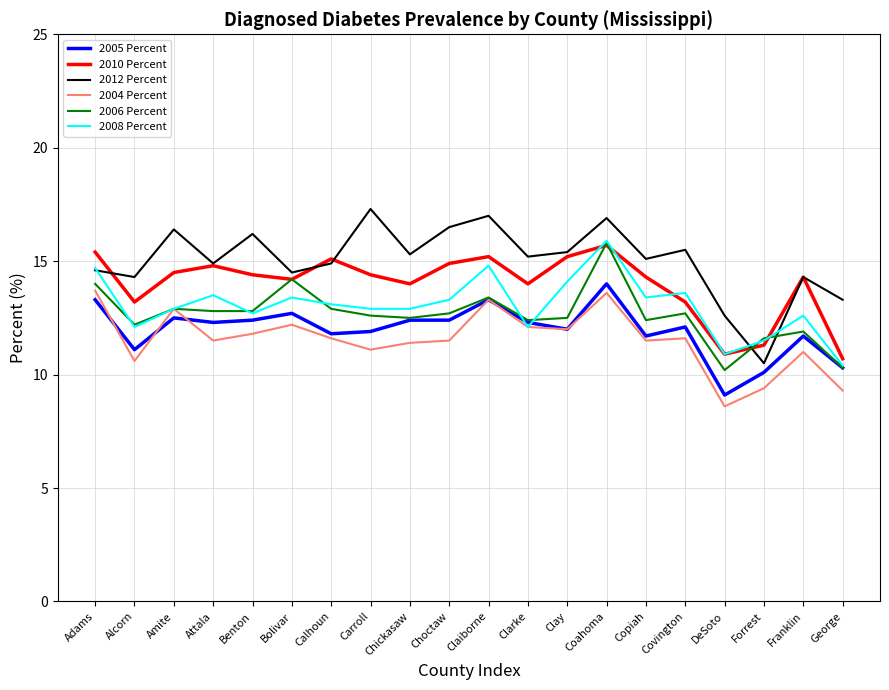

Which label corresponds to the smallest value in the chart?

DeSoto